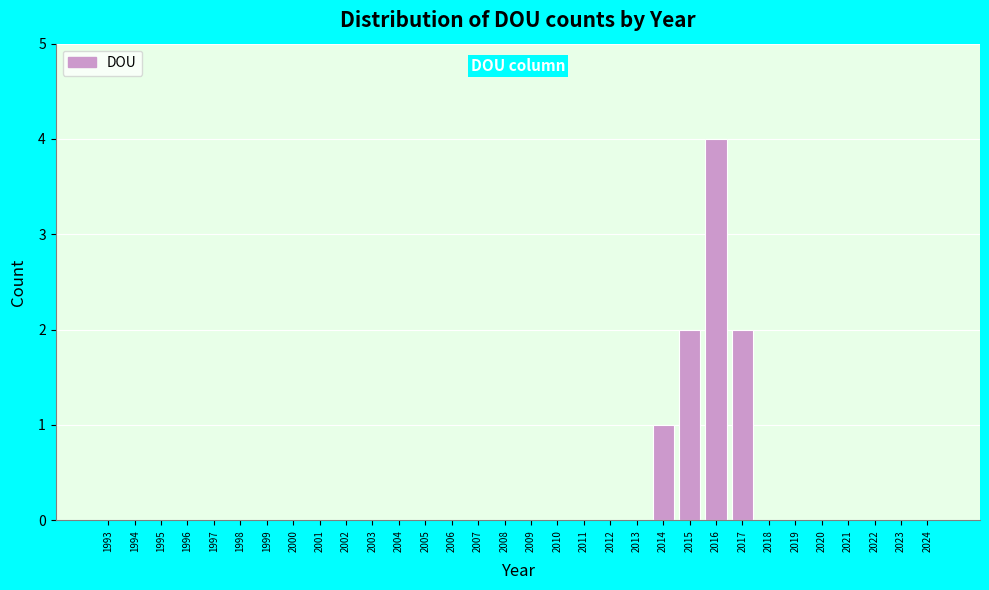

What is the greatest value displayed?

4